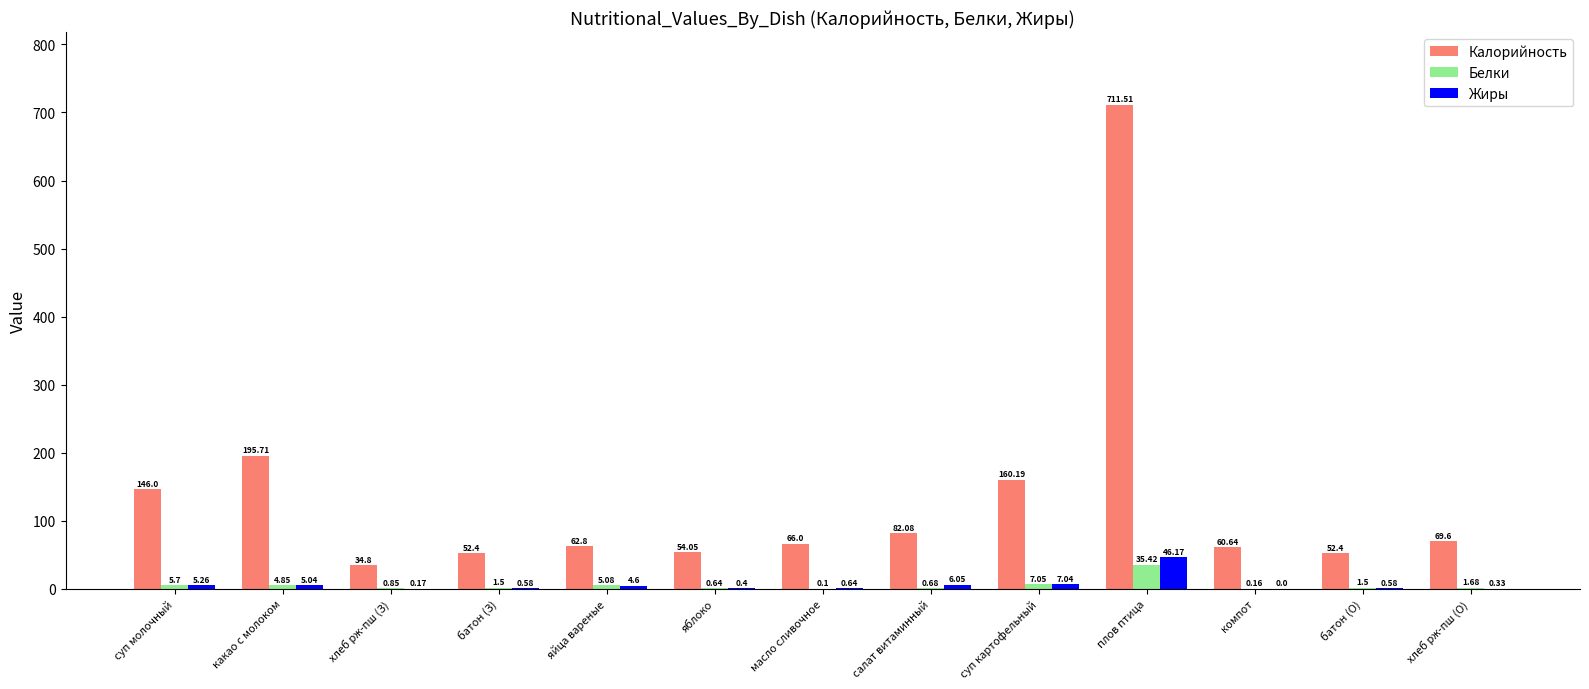

Which series has the largest range (max minus min)?

Калорийность